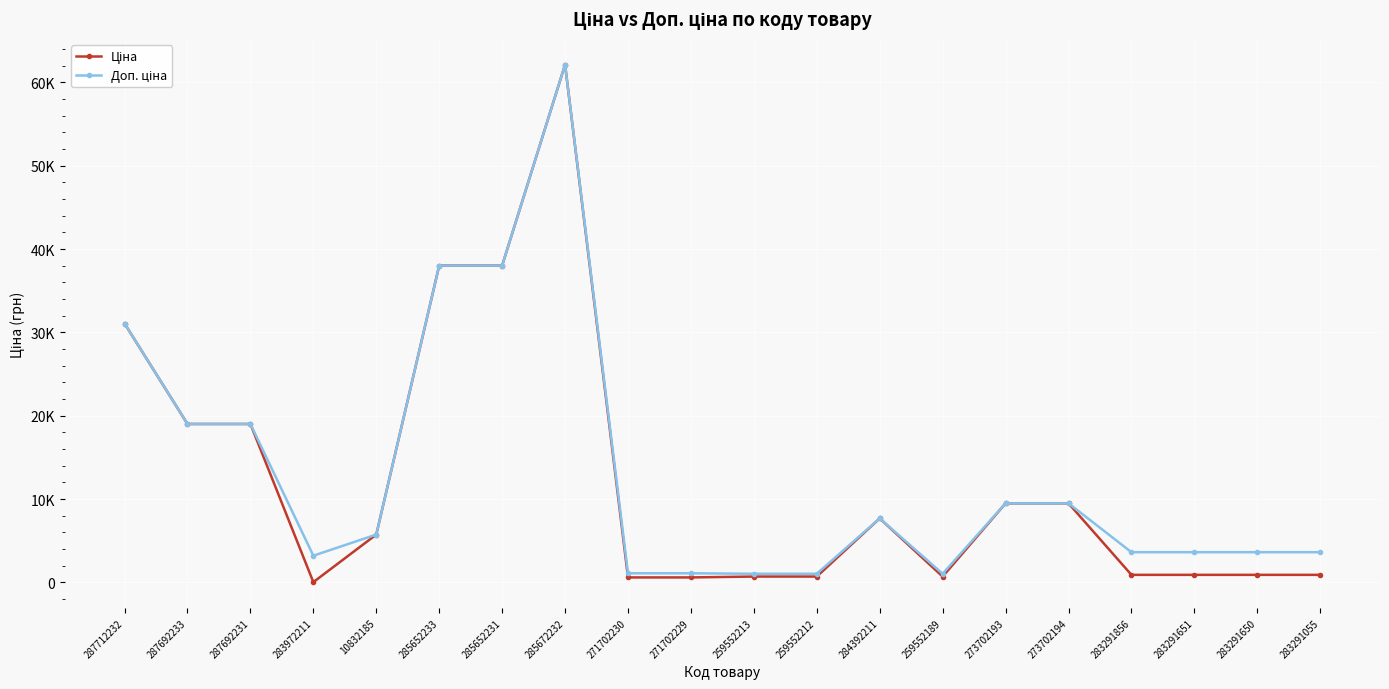

Reading right to left, extract all data points from this chart.

Ціна: 283291055=905.9	283291650=905.9	283291651=905.9	283291856=905.9	273702194=9488.2	273702193=9488.2	259552189=701.4	284392211=7680.9	259552212=701.4	259552213=701.4	271702229=596.5	271702230=596.5	285672232=62116.9	285652231=38011.3	285652233=38011.3	10832185=5736.9	283972211=32.0	287692231=19005.7	287692233=19005.7	287712232=31058.4
Доп. ціна: 283291055=3623.4	283291650=3623.4	283291651=3623.4	283291856=3623.4	273702194=9488.2	273702193=9488.2	259552189=1036.0	284392211=7680.9	259552212=1036.0	259552213=1036.0	271702229=1093.7	271702230=1093.7	285672232=62116.9	285652231=38011.3	285652233=38011.3	10832185=5736.9	283972211=3205.0	287692231=19005.7	287692233=19005.7	287712232=31058.4